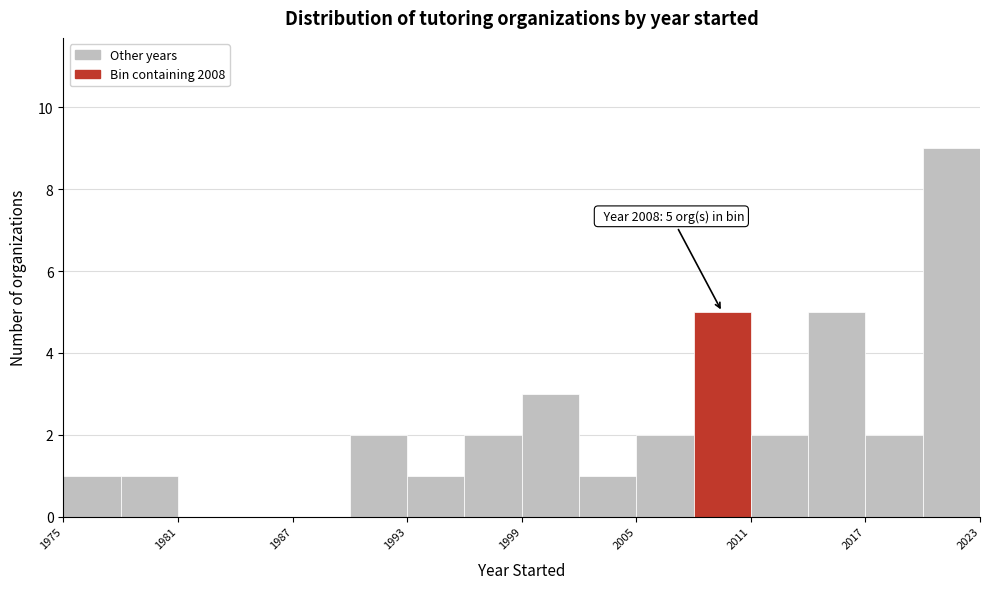

Around what value on the x-axis is the tallest bar? Give the approximate position of its centre, as read against the axis.

2022